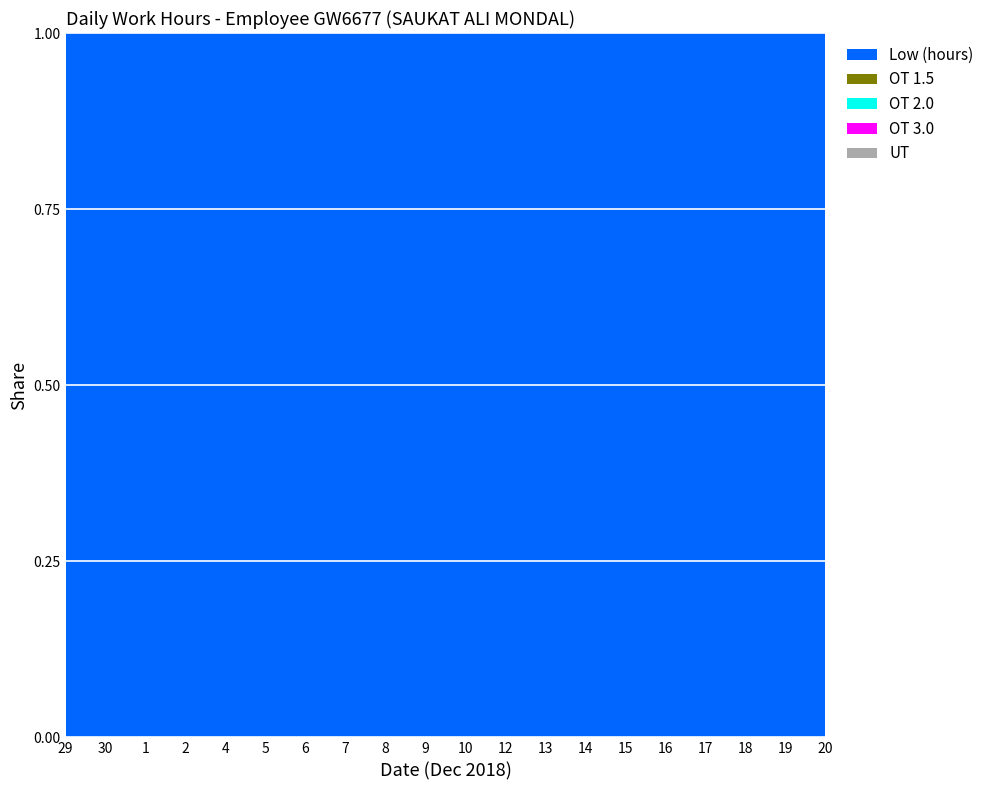

Reading right to left, extract all data points from this chart.

Low (hours): 20=11.3	19=20.1	18=11.4	17=11.4	16=9.4	15=11.9	14=11.9	13=11.8	12=11.7	10=11.7	9=9.9	8=11.9	7=11.9	6=11.9	5=11.6	4=19.6	2=9.8	1=11.5	30=19.9	29=11.9
OT 1.5: 20=0.0	19=0.0	18=0.0	17=0.0	16=0.0	15=0.0	14=0.0	13=0.0	12=0.0	10=0.0	9=0.0	8=0.0	7=0.0	6=0.0	5=0.0	4=0.0	2=0.0	1=0.0	30=0.0	29=0.0
OT 2.0: 20=0.0	19=0.0	18=0.0	17=0.0	16=0.0	15=0.0	14=0.0	13=0.0	12=0.0	10=0.0	9=0.0	8=0.0	7=0.0	6=0.0	5=0.0	4=0.0	2=0.0	1=0.0	30=0.0	29=0.0
OT 3.0: 20=0.0	19=0.0	18=0.0	17=0.0	16=0.0	15=0.0	14=0.0	13=0.0	12=0.0	10=0.0	9=0.0	8=0.0	7=0.0	6=0.0	5=0.0	4=0.0	2=0.0	1=0.0	30=0.0	29=0.0
UT: 20=0.0	19=0.0	18=0.0	17=0.0	16=0.0	15=0.0	14=0.0	13=0.0	12=0.0	10=0.0	9=0.0	8=0.0	7=0.0	6=0.0	5=0.0	4=0.0	2=0.0	1=0.0	30=0.0	29=0.0